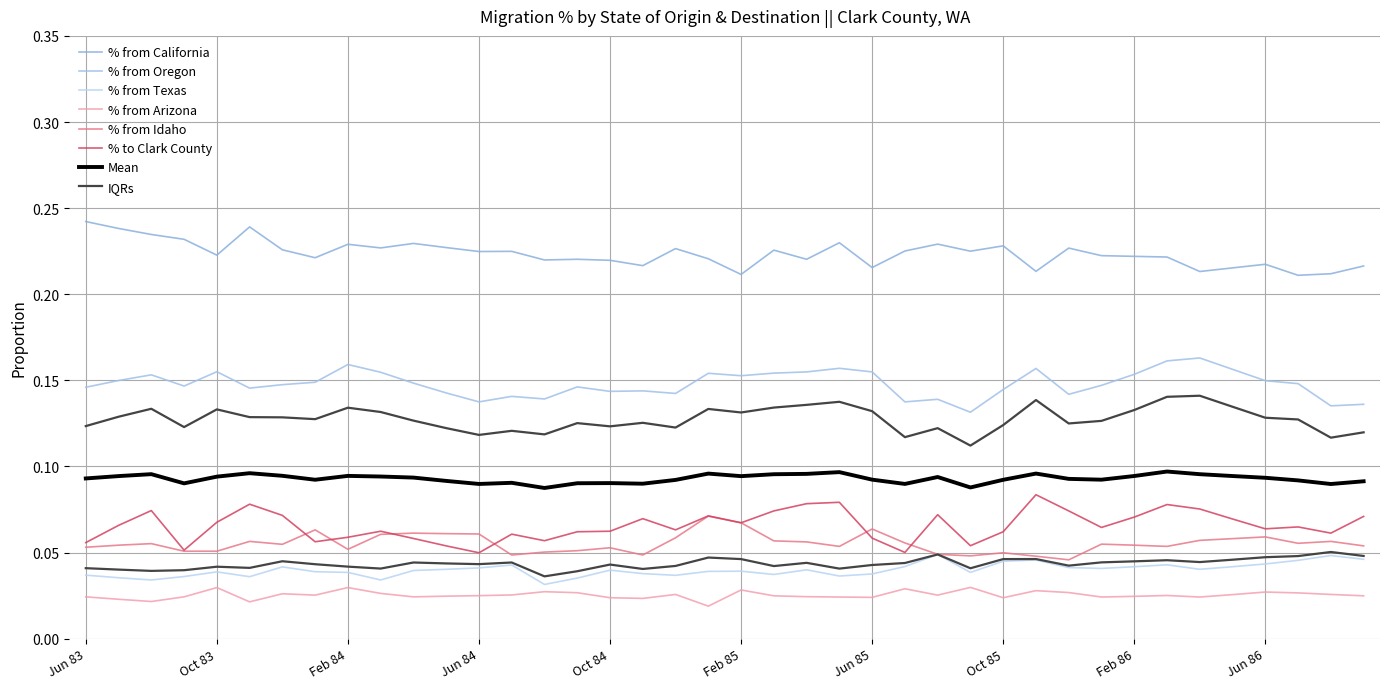

What is the spread (max minus min) of values at Dec 83?

0.2